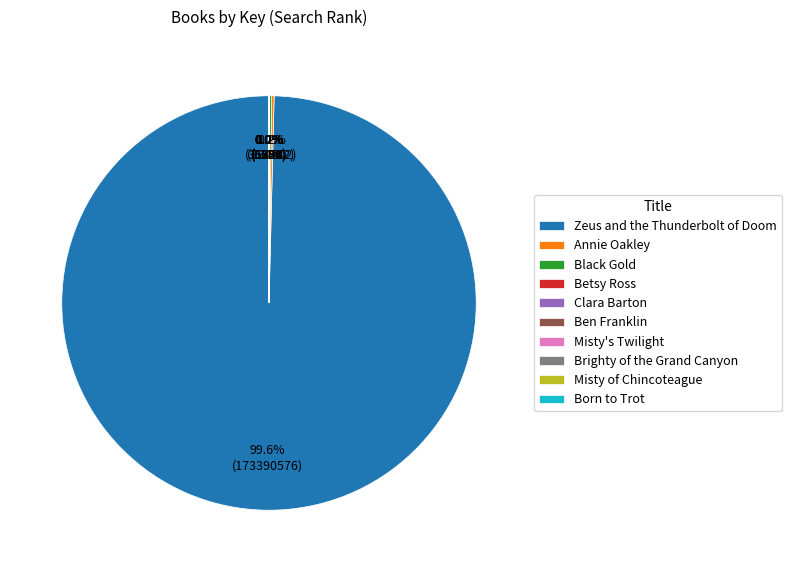

To the nearest percent, what is the difference between the largest and smallest slice percentages?

100%